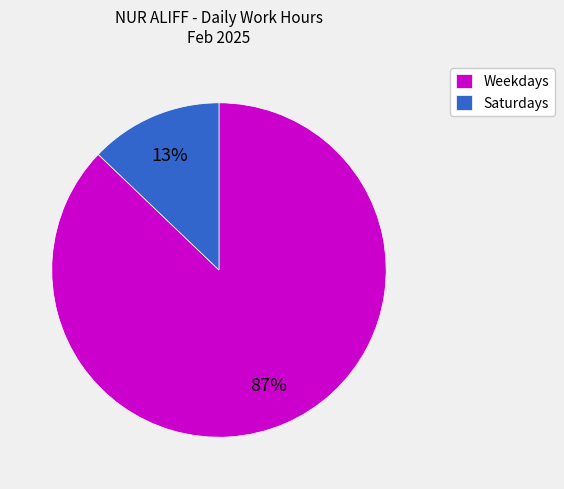

Combined, do Weekdays and Saturdays account for over 50%?

Yes